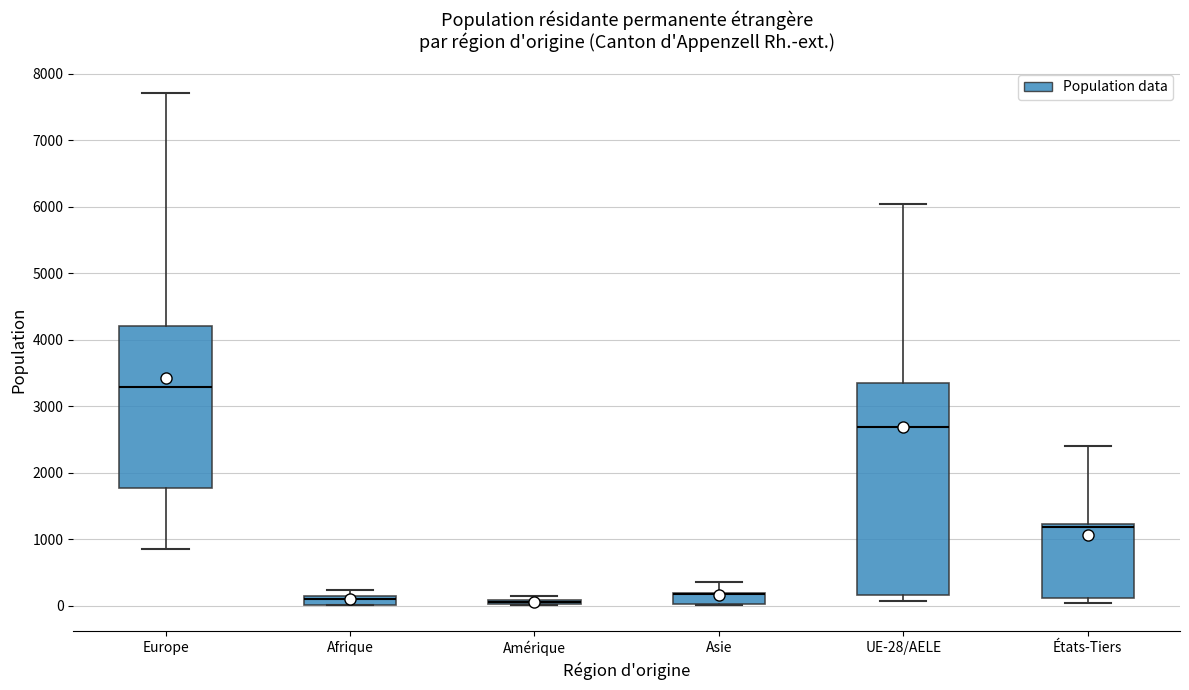

Comparing the boxes themselves (not the whiskers), which one is the tallest?

UE-28/AELE